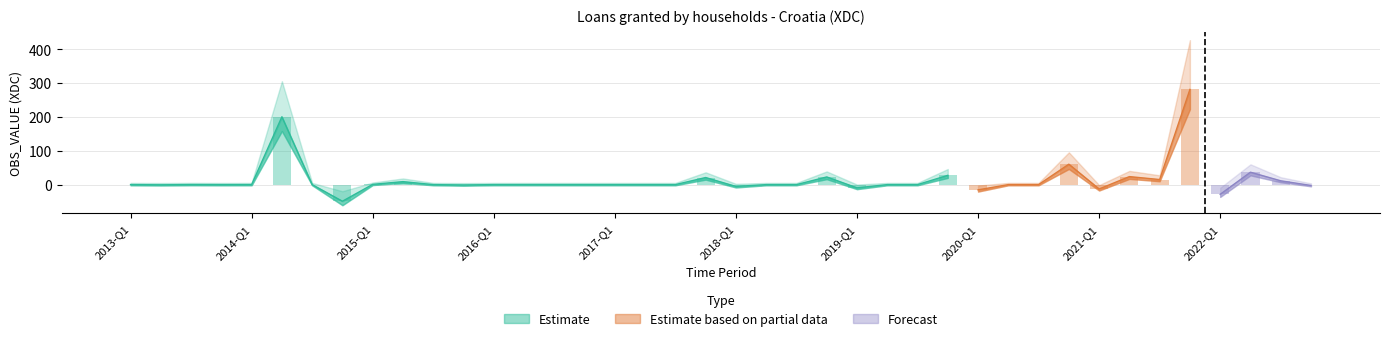

What is the label of the 1st bar from the left?

2013-Q1